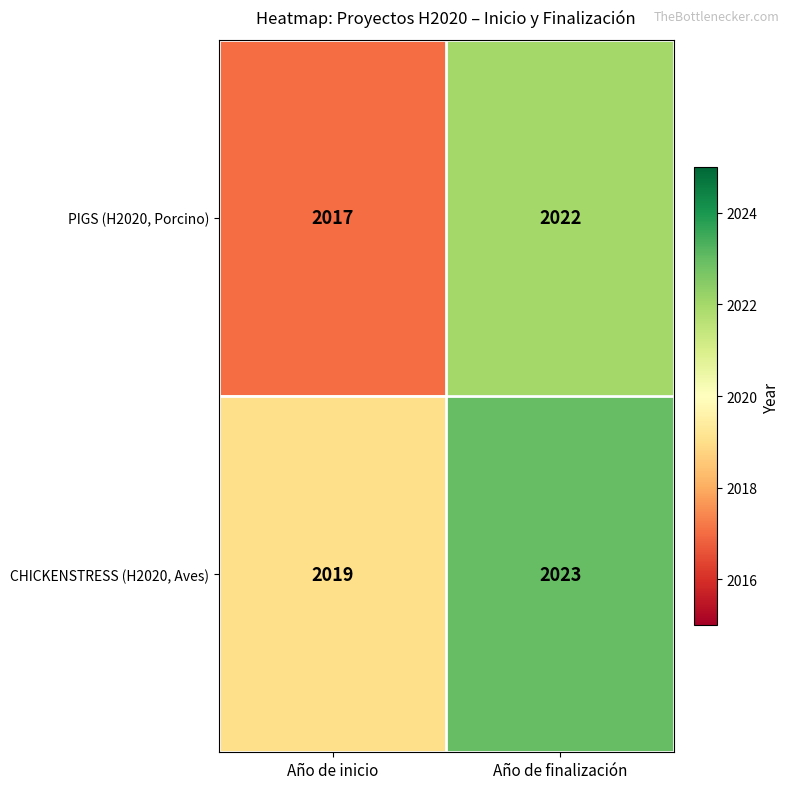

Where is PIGS (H2020, Porcino) nearest to the value 2019?

Año de inicio